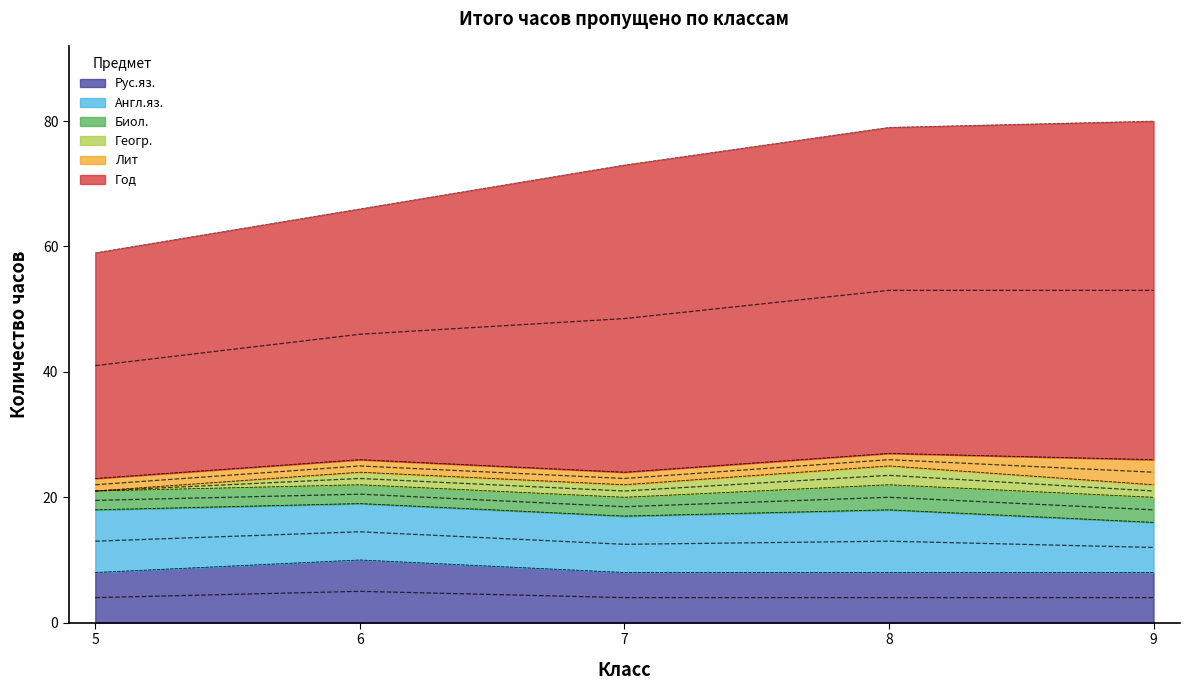

Rank the series at 8 from lowest to highest value.

Лит, Геогр., Биол., Рус.яз., Англ.яз., Год